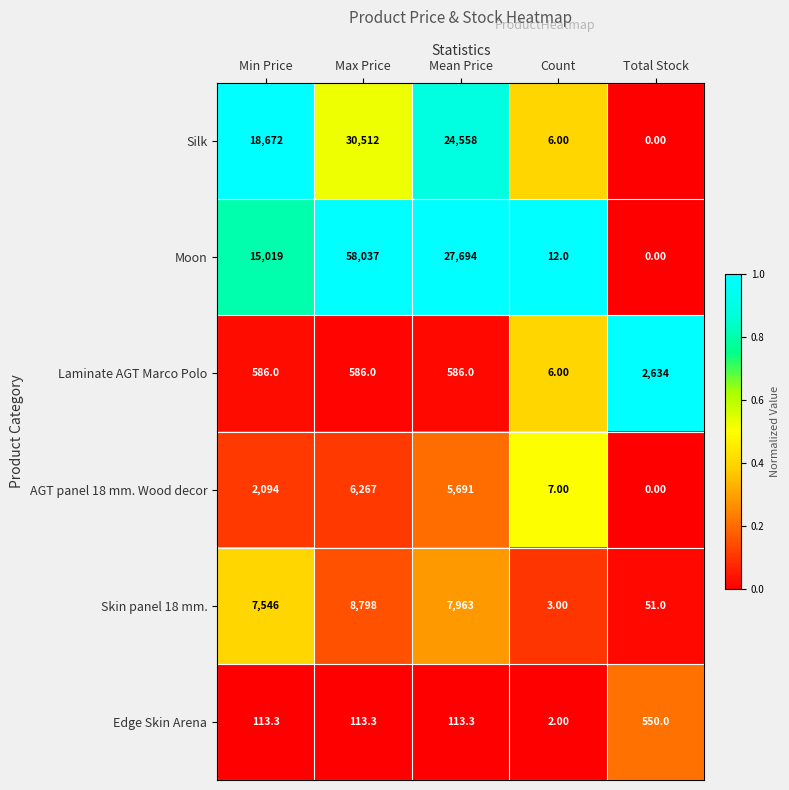

What is the spread (max minus min) of values at Mean Price?

27580.7